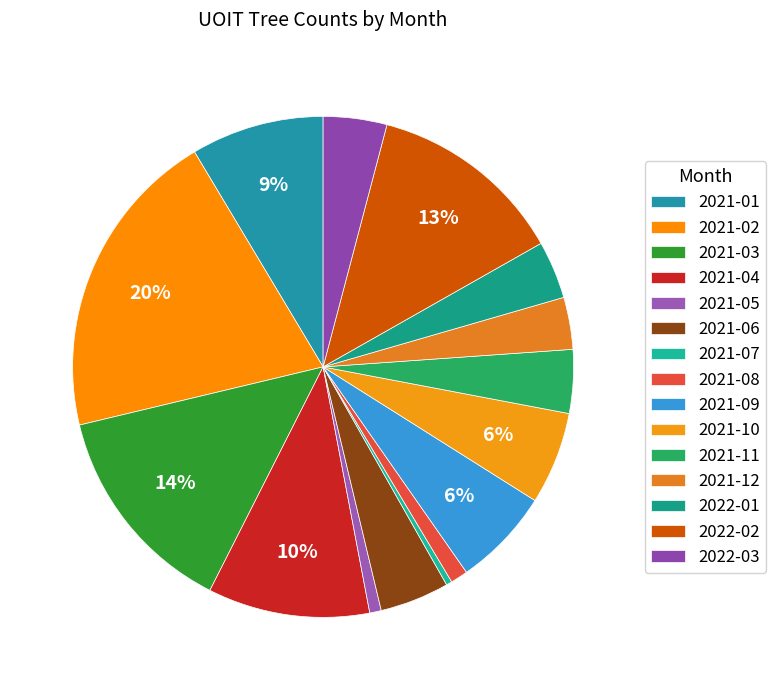

How many slices are in this pie chart?

15